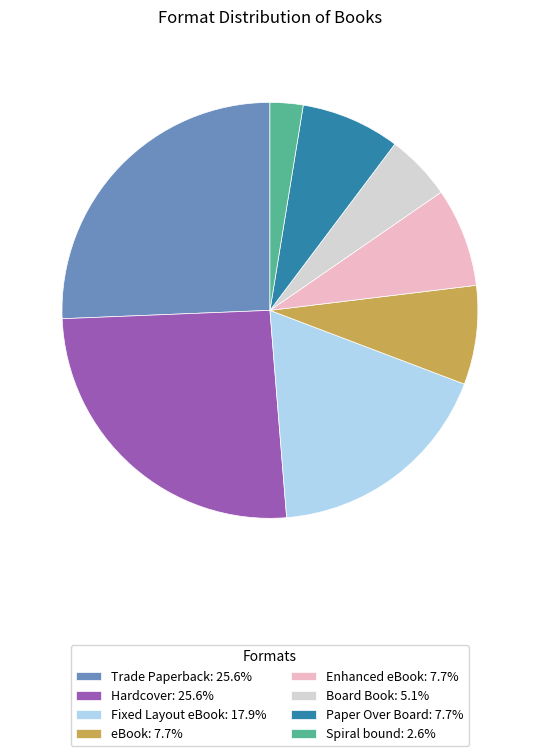

How many slices are in this pie chart?

8